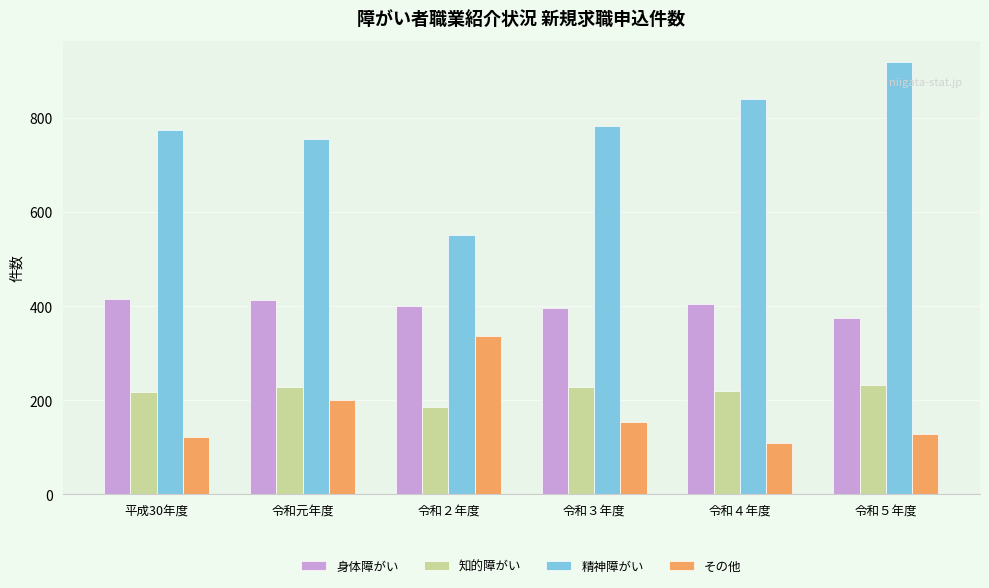

Which label corresponds to the smallest value in the chart?

令和４年度